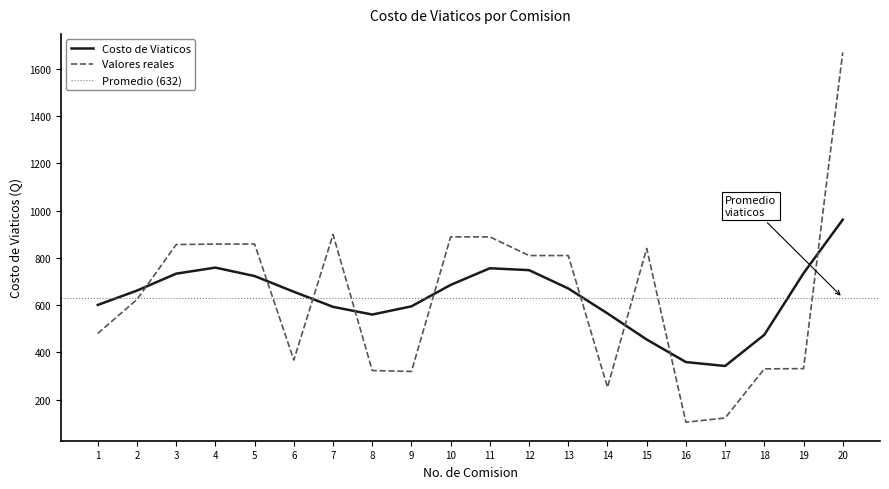

Approximately how many times larger is the value at 7 compared to 4?

1.0